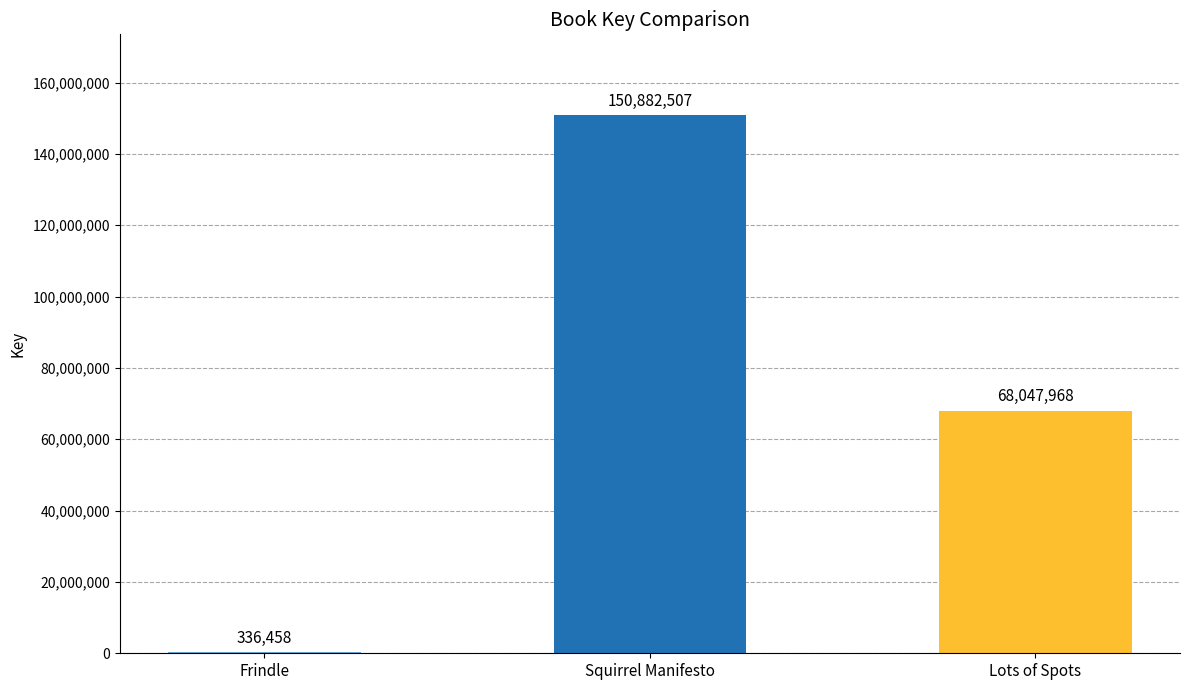

Count the number of data series in this chart.

1